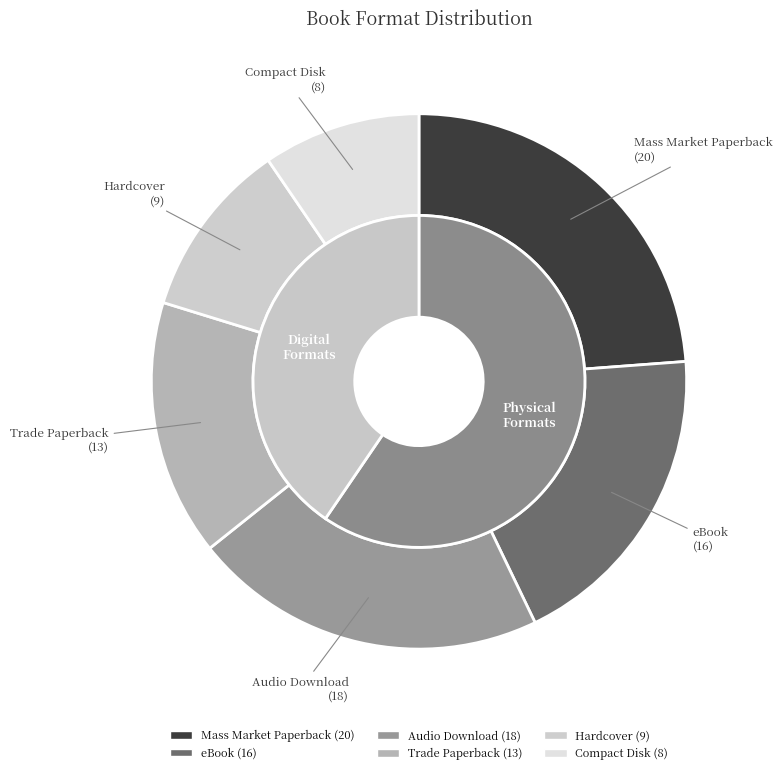

How much of the chart is everything except Compact Disk?

90.5%